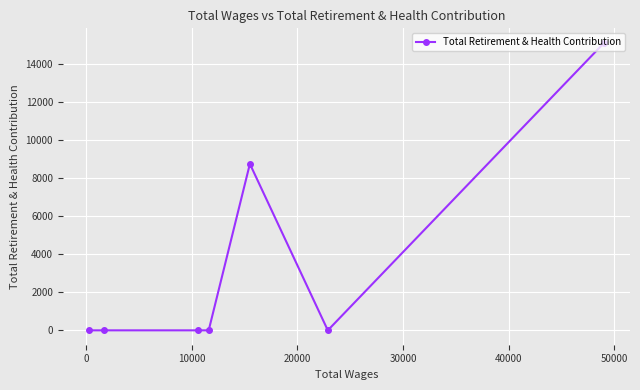

What is the sum of all values?

23864